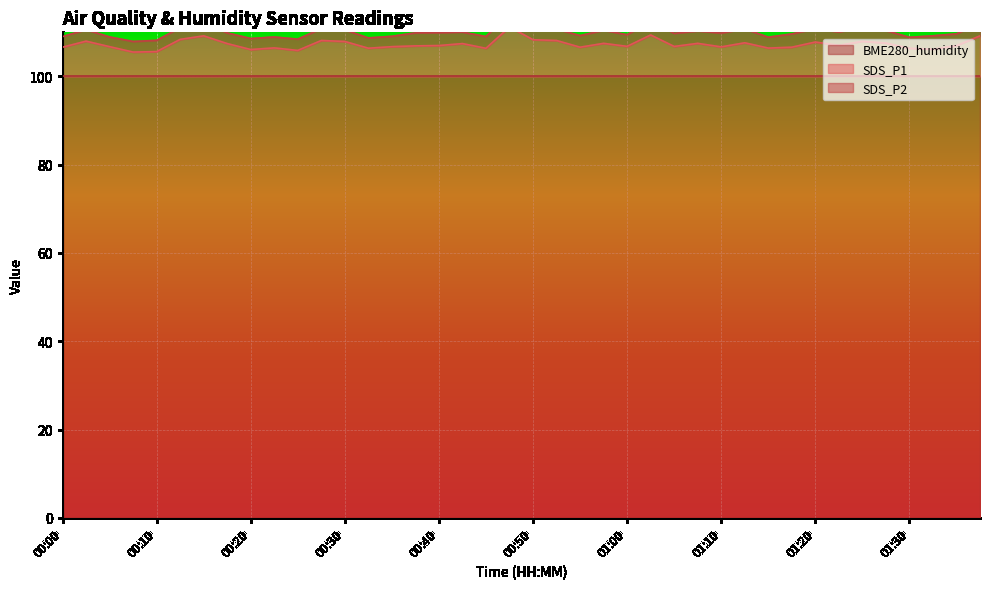

Is it true that SDS_P2 equals 2.5 at 00:23?

True